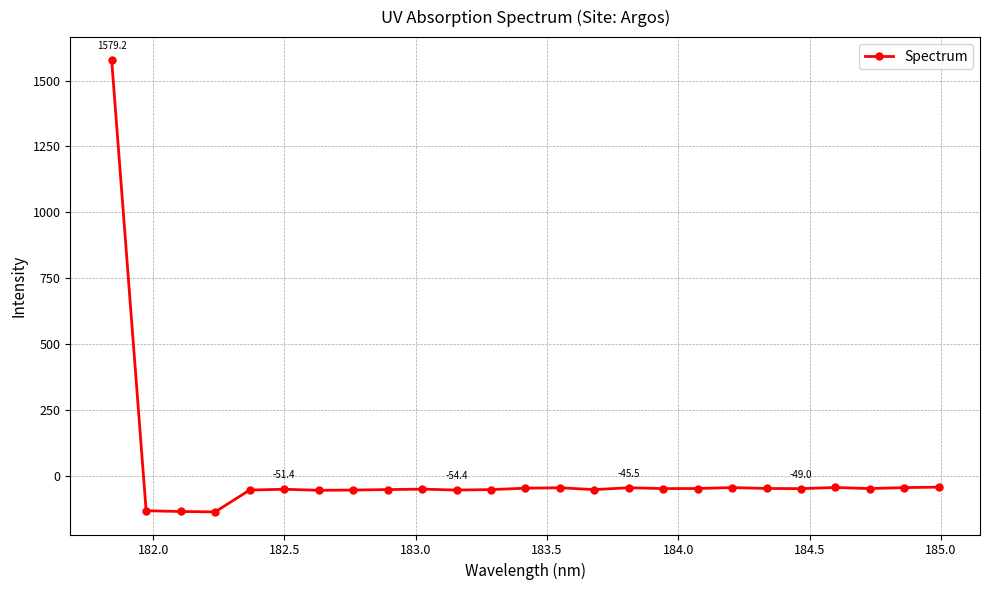

Does the chart display data point markers on the line(s)?

Yes